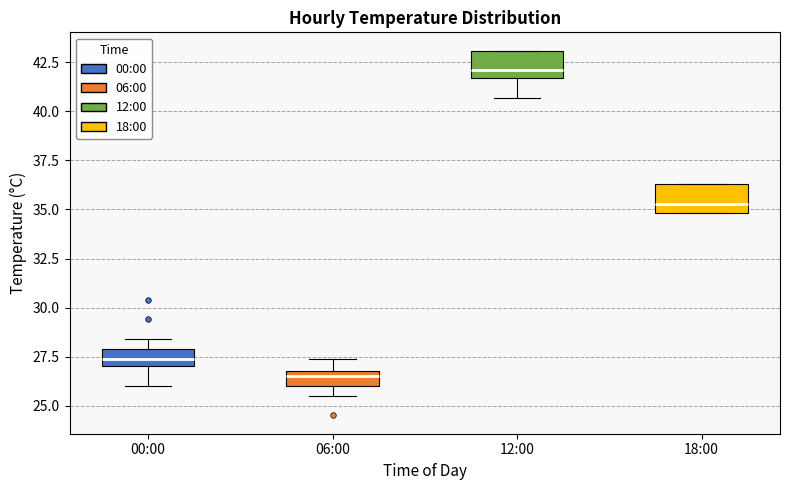

Reading left to right, read every box against the y-axis: the position of its median line, the range the box covers, and the ends of its whiskers. The values are not printed on the chart, so give them approximately, as read against the axis.

00:00: median 27.5, box 27.0 to 28.0, whiskers 26.0 to 28.5
06:00: median 26.5, box 26.0 to 27.0, whiskers 25.5 to 27.5
12:00: median 42.0, box 41.5 to 43.0, whiskers 40.5 to 43.0
18:00: median 35.5, box 35.0 to 36.5, whiskers 35.0 to 36.5